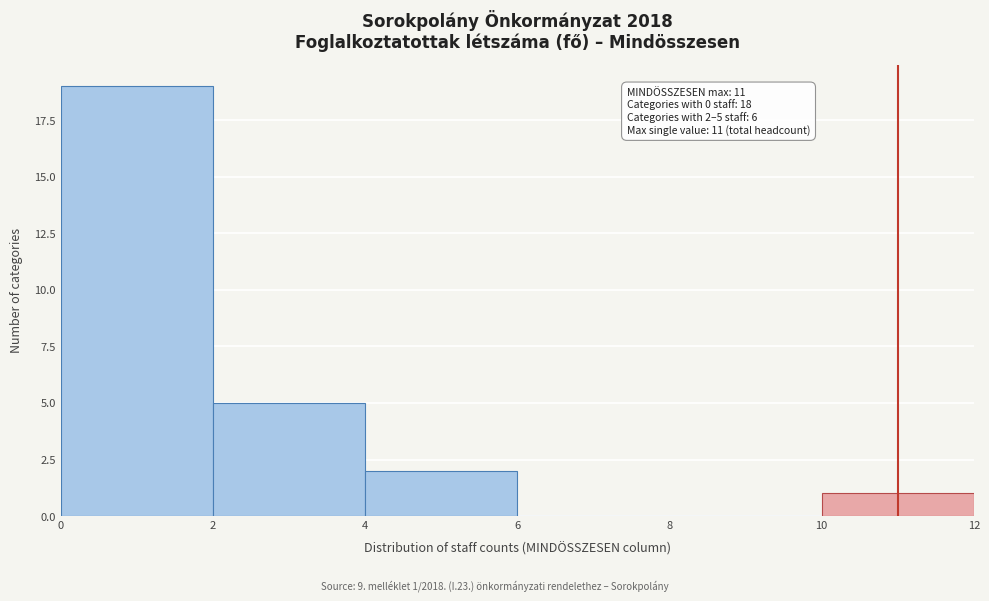

Which range on the x-axis has the tallest bar?

0 to 2